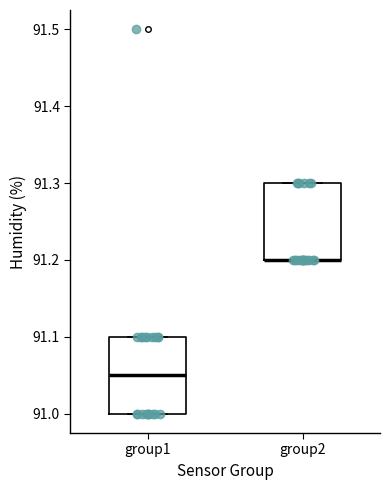

Reading left to right, read every box against the y-axis: the position of its median line, the range the box covers, and the ends of its whiskers. The values are not printed on the chart, so give them approximately, as read against the axis.

group1: median 91.05, box 91.00 to 91.10, whiskers 91.00 to 91.10
group2: median 91.20 (drawn on the box's lower edge), box 91.20 to 91.30, whiskers 91.20 to 91.30